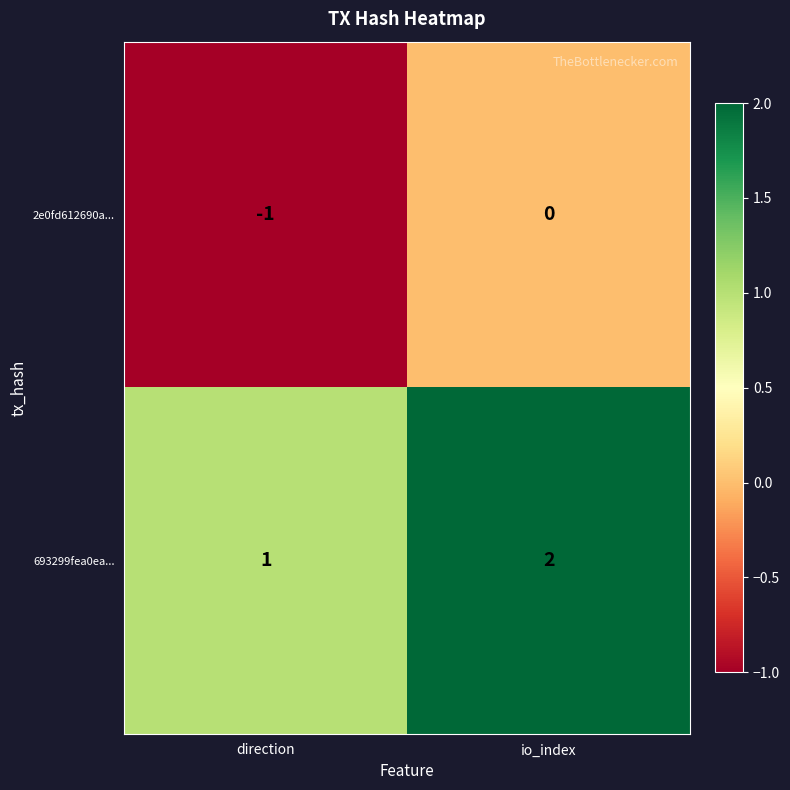

The 693299fea0ea... series shows 1 at io_index. True or false?

False